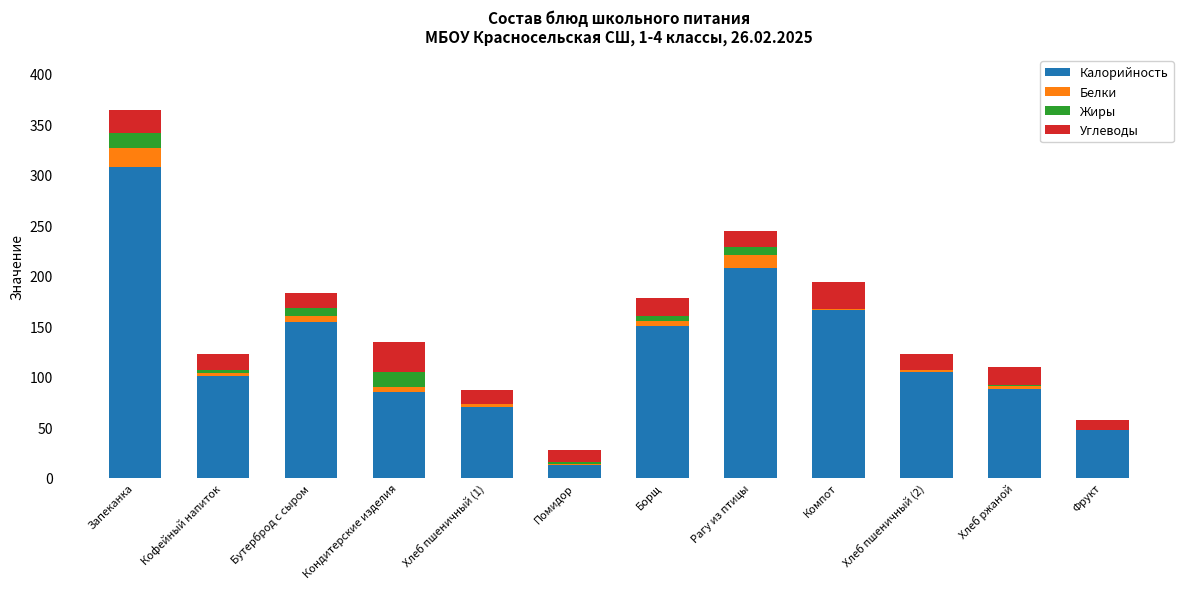

What is the approximate value of Калорийность at Фрукт?

47.0